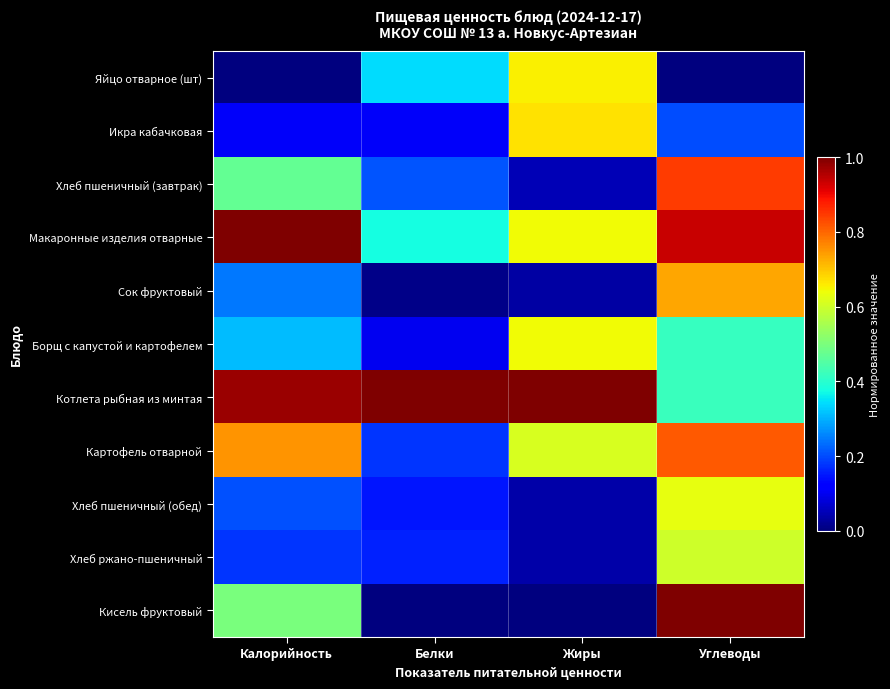

Which series changed the most between Калорийность and Углеводы?

Котлета рыбная из минтая